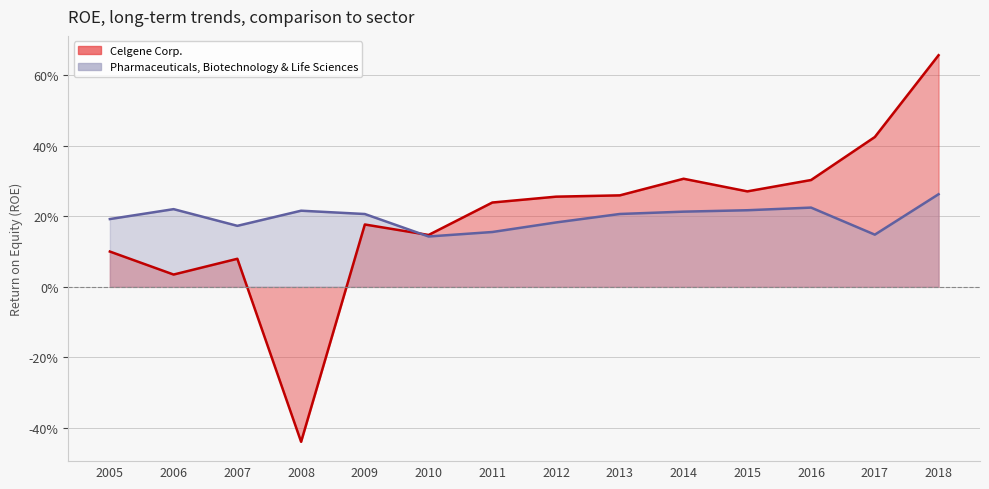

What is the sum of all values?

2.8